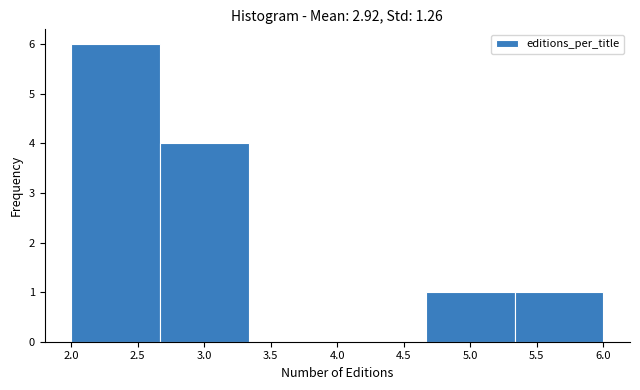

Reading left to right, list every bar in this chart as the range it spans on the x-axis followed by its height. Neither the bar edges nor the heights are printed on the chart, so give them approximately, as read against the axes.

2.00 to 2.65: 6
2.65 to 3.35: 4
3.35 to 4.00: 0
4.00 to 4.65: 0
4.65 to 5.35: 1
5.35 to 6.00: 1